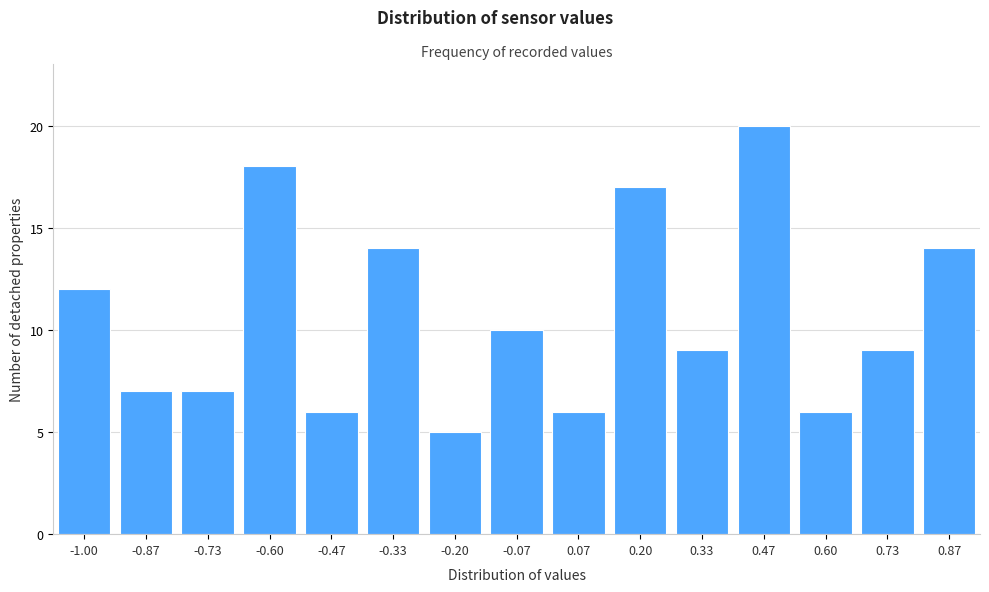

Reading left to right, transcribe all the data shown in this chart.

12	7	7	18	6	14	5	10	6	17	9	20	6	9	14